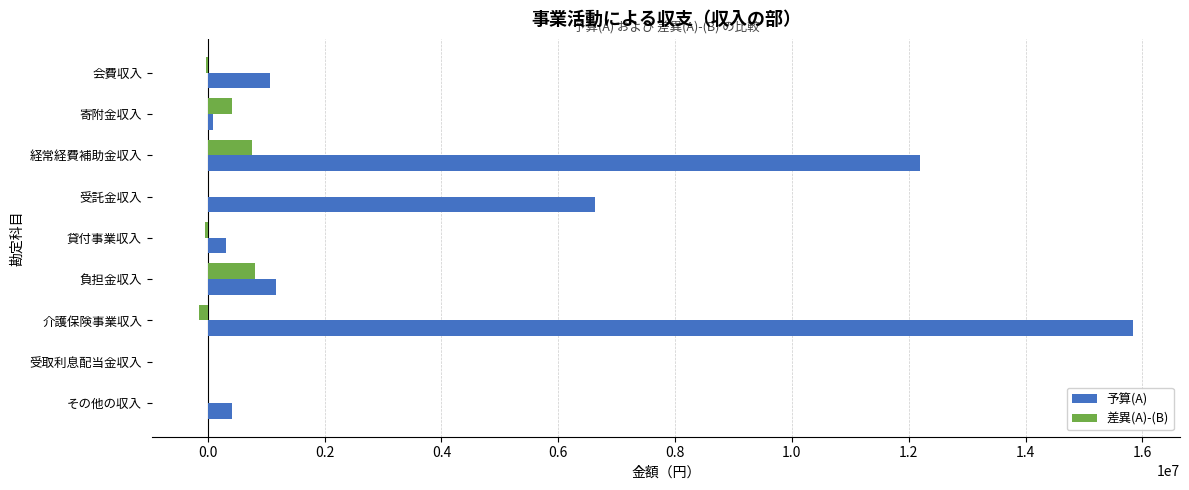

At which label does 予算(A) reach its peak?

介護保険事業収入